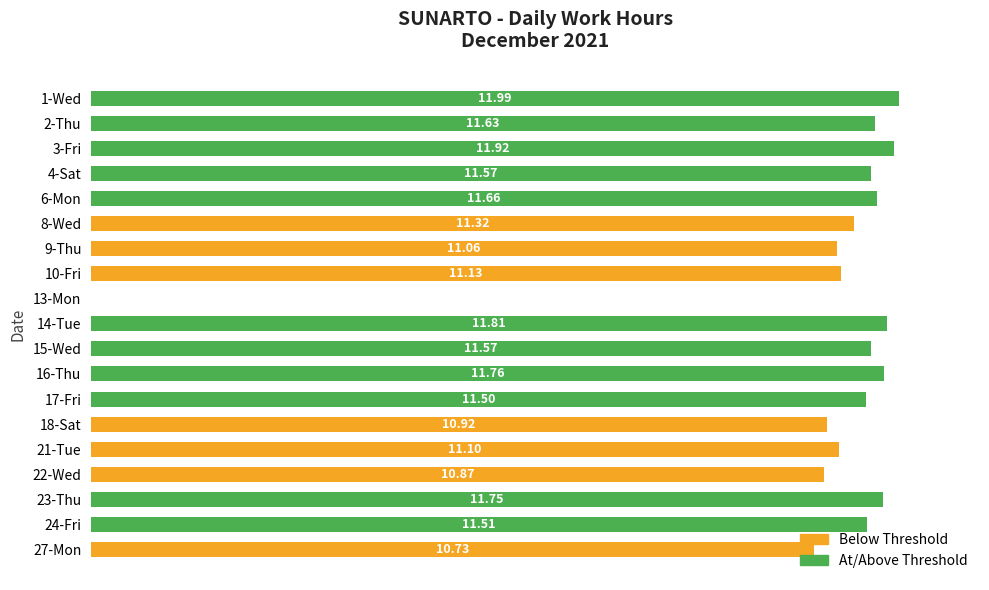

Between 8-Wed and 18-Sat, which is larger?

8-Wed